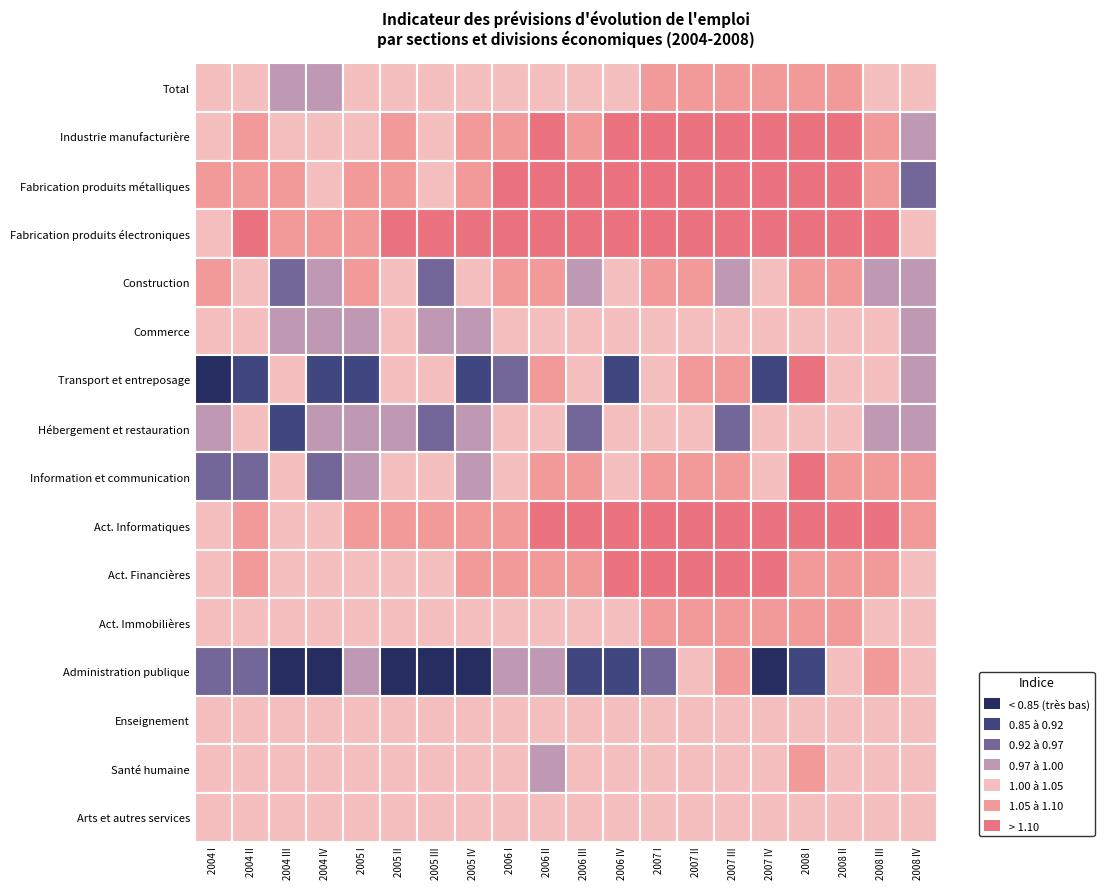

What is the sum of all Total values?

20.7